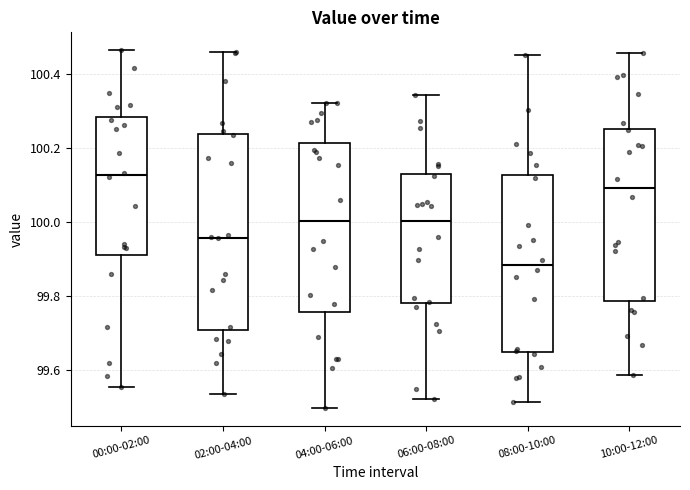

Where is the upper edge of the box for 06:00-08:00 on the y-axis? The values are not printed on the chart, so give them approximately, as read against the axis.

100.14